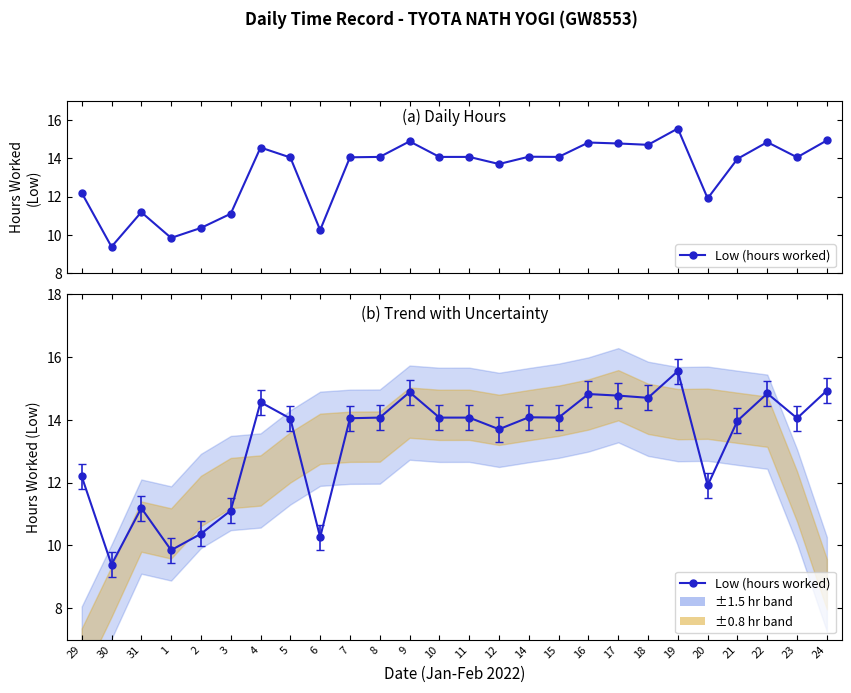

Is it true that the value at 11 is 7.5?

False